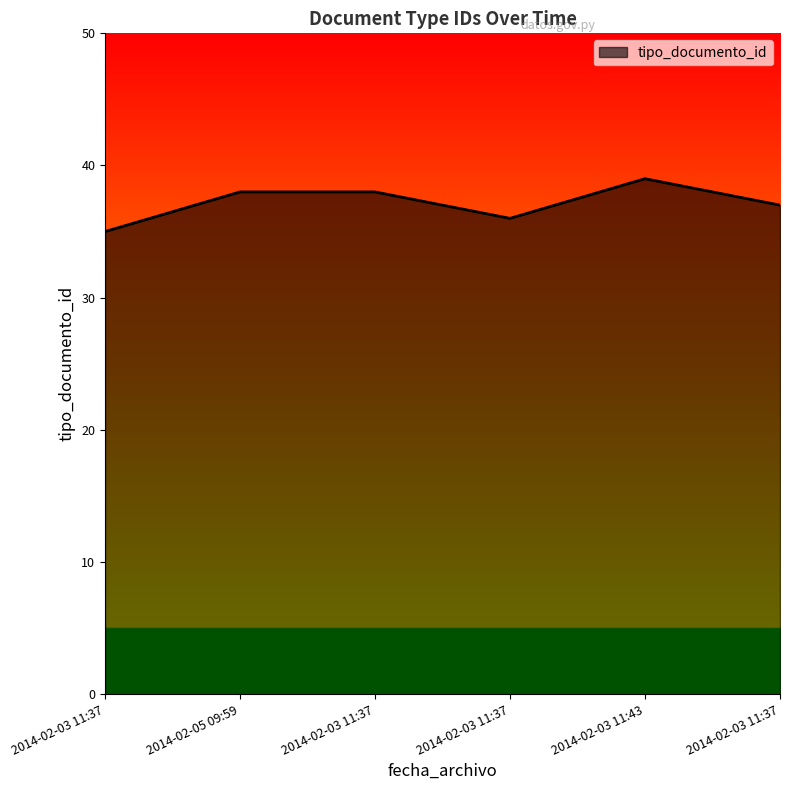

Reading right to left, extract all data points from this chart.

2014-02-03 11:37=37	2014-02-03 11:43=39	2014-02-03 11:37=36	2014-02-03 11:37=38	2014-02-05 09:59=38	2014-02-03 11:37=35